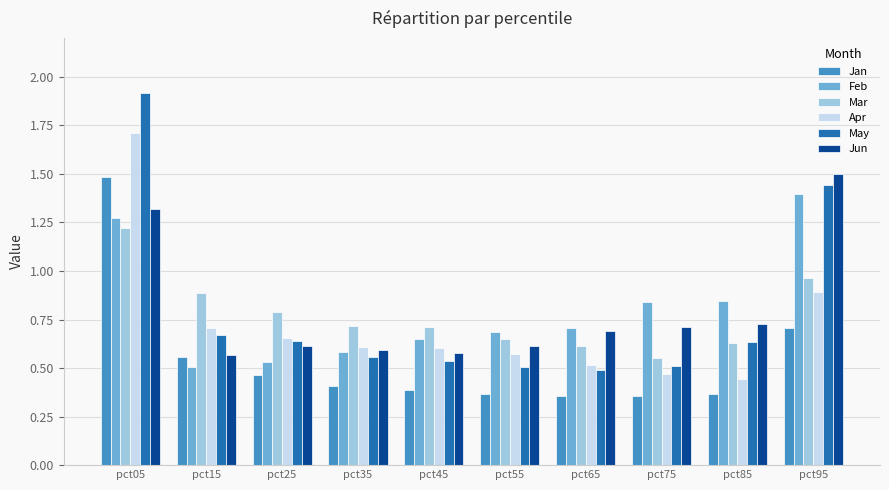

What is the difference between the maximum and minimum values in the Jan series?

1.1